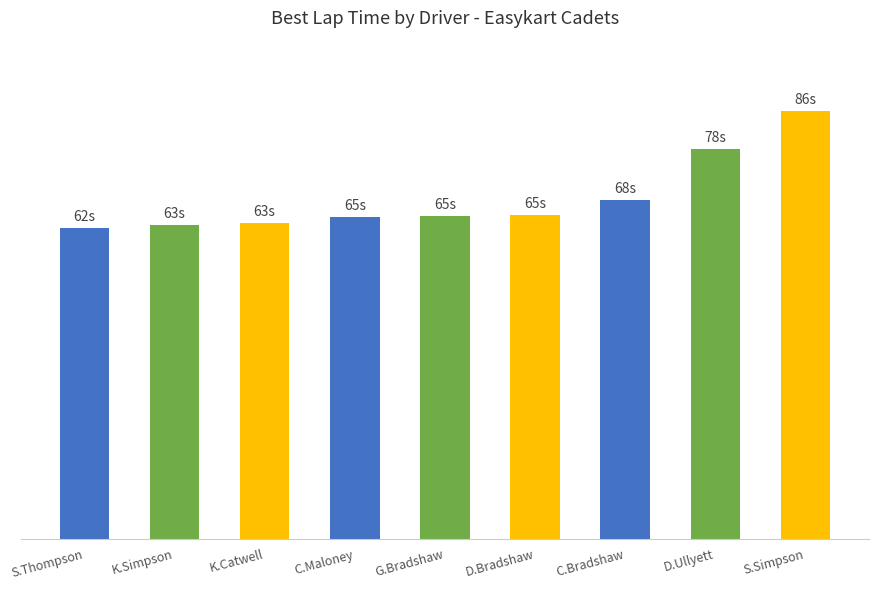

Rank the categories by value from lowest to highest.

S.Thompson, K.Simpson, K.Catwell, C.Maloney, G.Bradshaw, D.Bradshaw, C.Bradshaw, D.Ullyett, S.Simpson